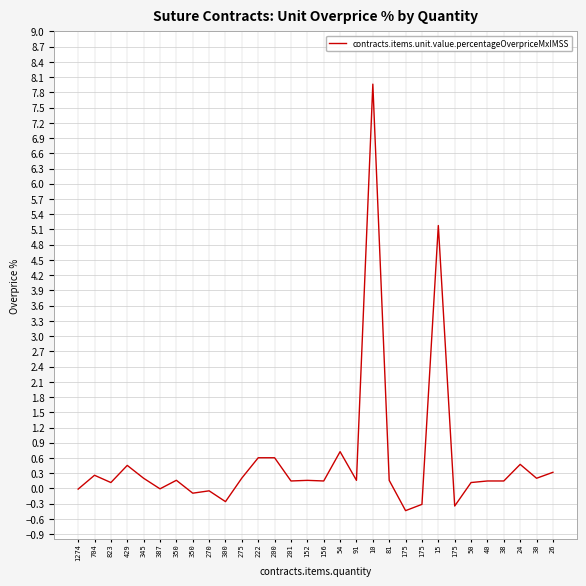

How many categories are shown in the chart?

30